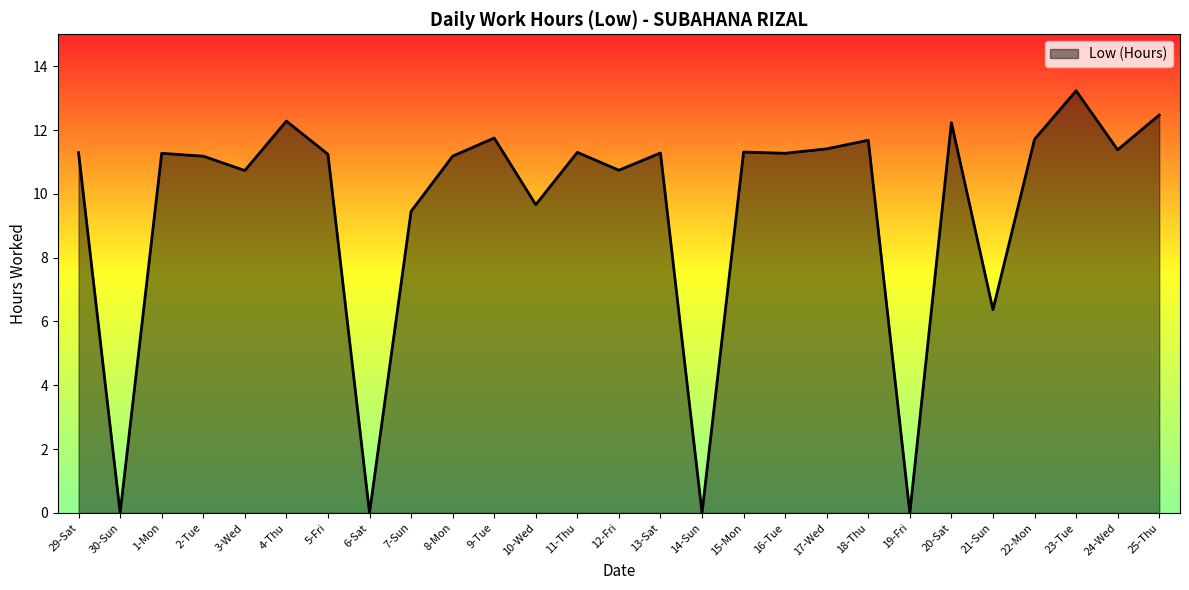

Where is the first local minimum?

30-Sun